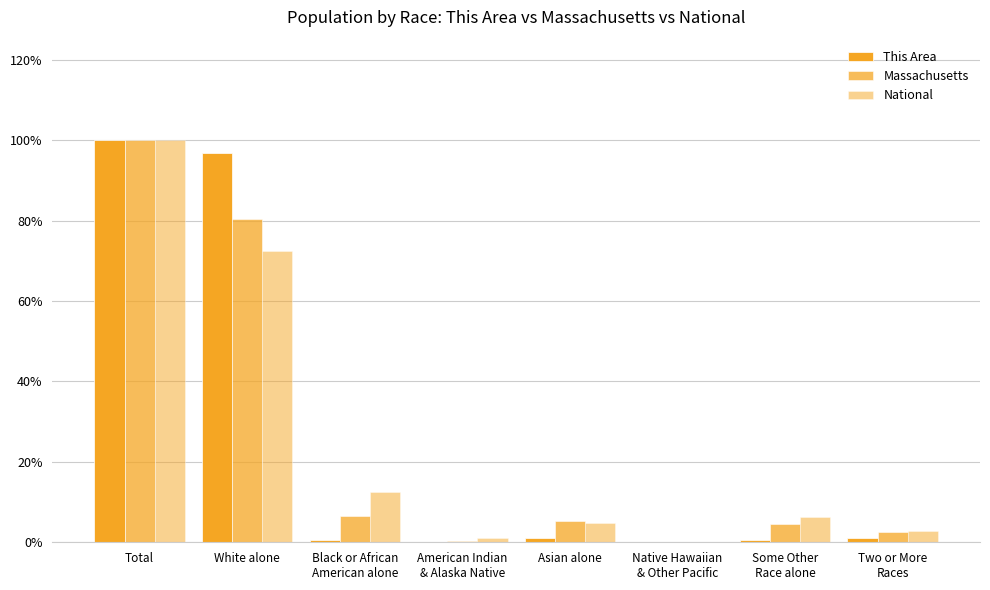

Are the bars grouped side by side (vs. stacked)?

Yes